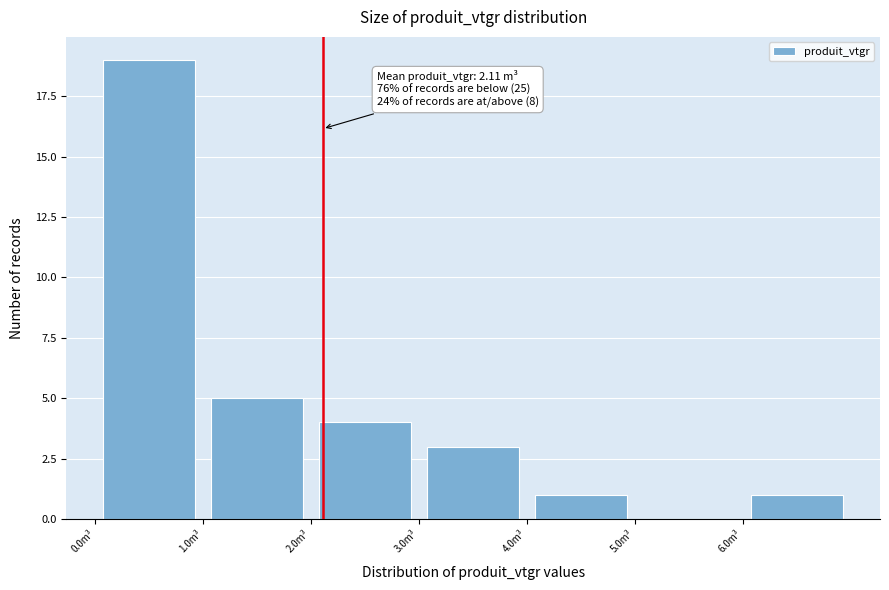

Over which range of the x-axis is the bar tallest?

0 to 1